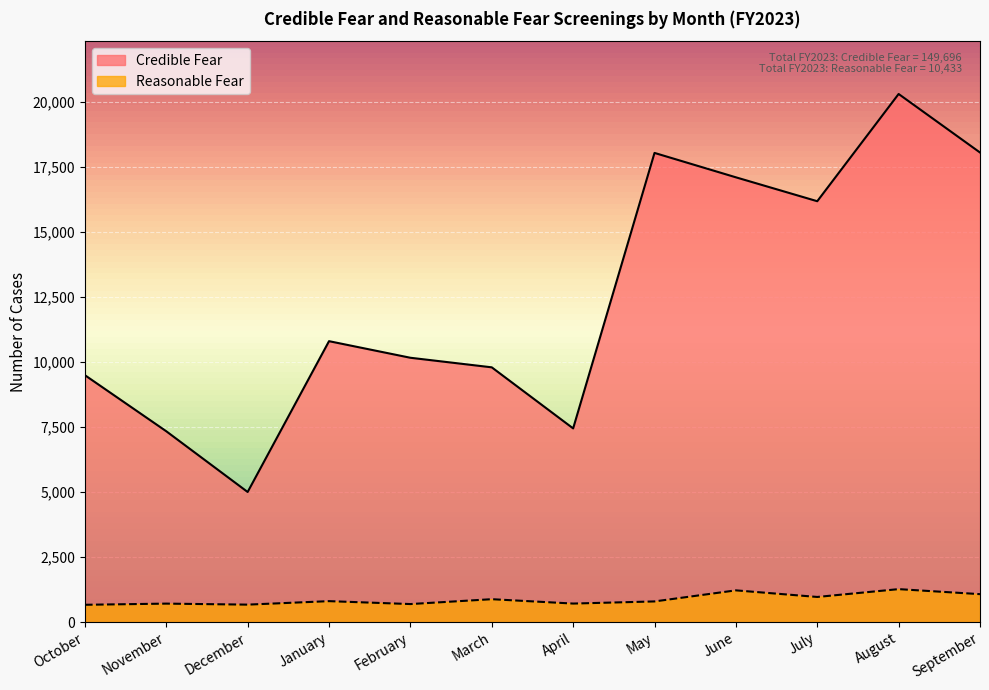

The value of Reasonable Fear at April is 710. True or false?

True